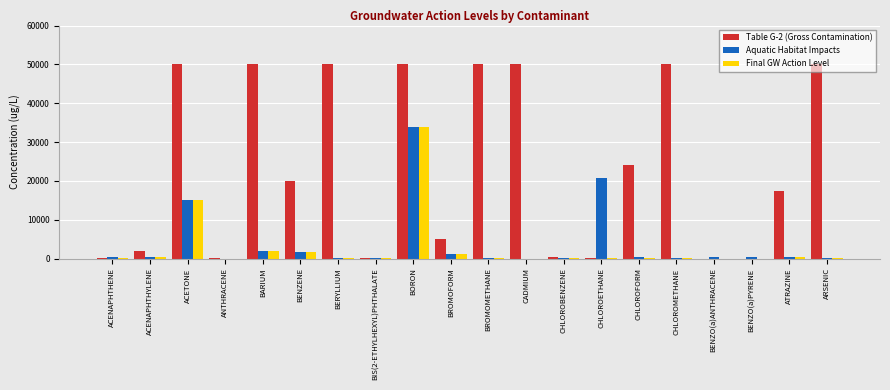

Which category has the highest value in the Aquatic Habitat Impacts series?

BORON